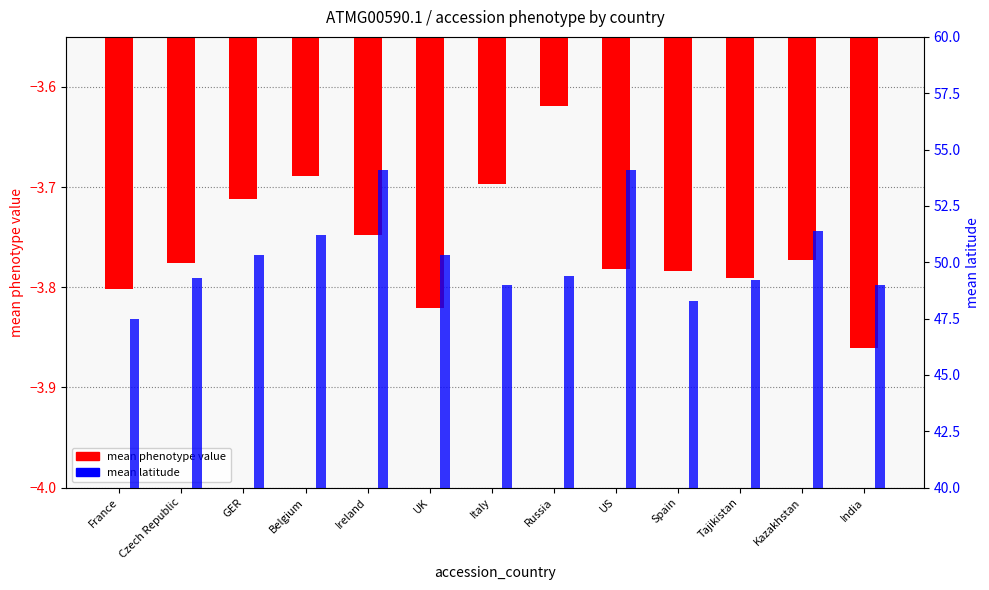

What is the spread (max minus min) of values at India?

52.9